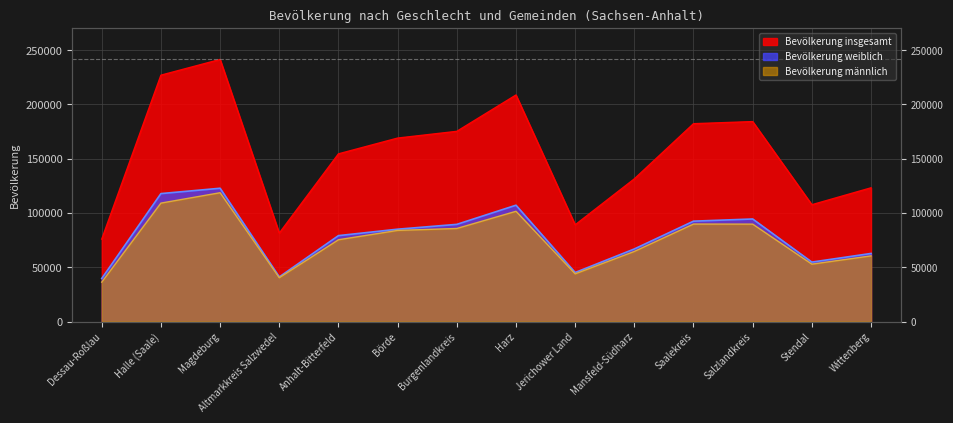

In Bevölkerung männlich, how many points are lower than both neighbors (excluding endpoints)?

3